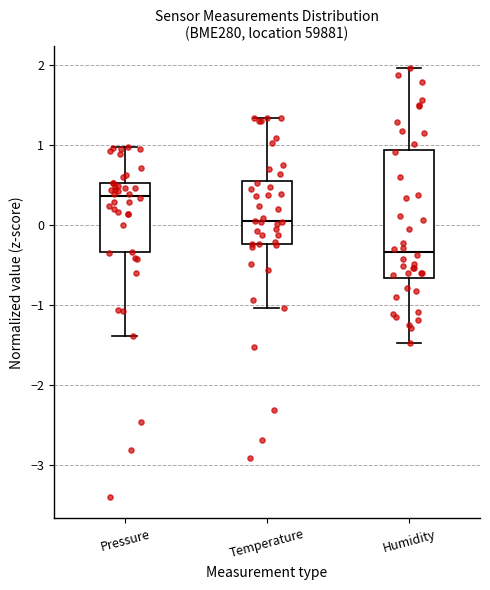

Reading left to right, transcribe this box plot: for each box, give where its median line is, the range the box spans, and where its two whiskers end, as read against the y-axis. The values are not printed on the chart, so give them approximately, as read against the axis.

Pressure: median 0.4, box -0.3 to 0.5, whiskers -1.4 to 1.0
Temperature: median 0.0, box -0.2 to 0.6, whiskers -1.0 to 1.3
Humidity: median -0.3, box -0.7 to 0.9, whiskers -1.5 to 2.0